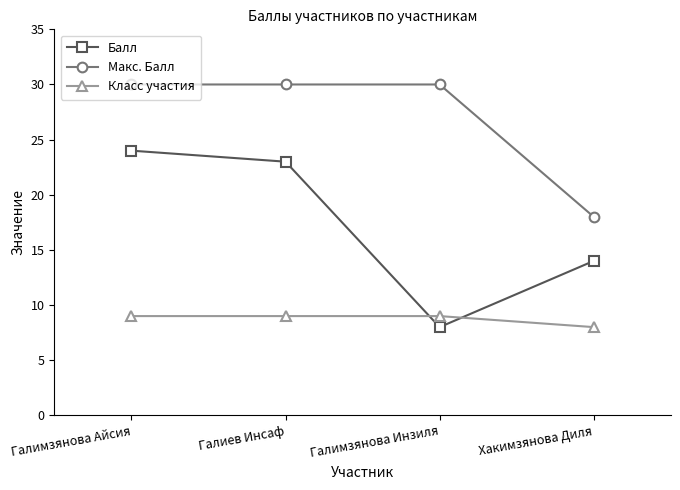

What is the sum of all Балл values?

69